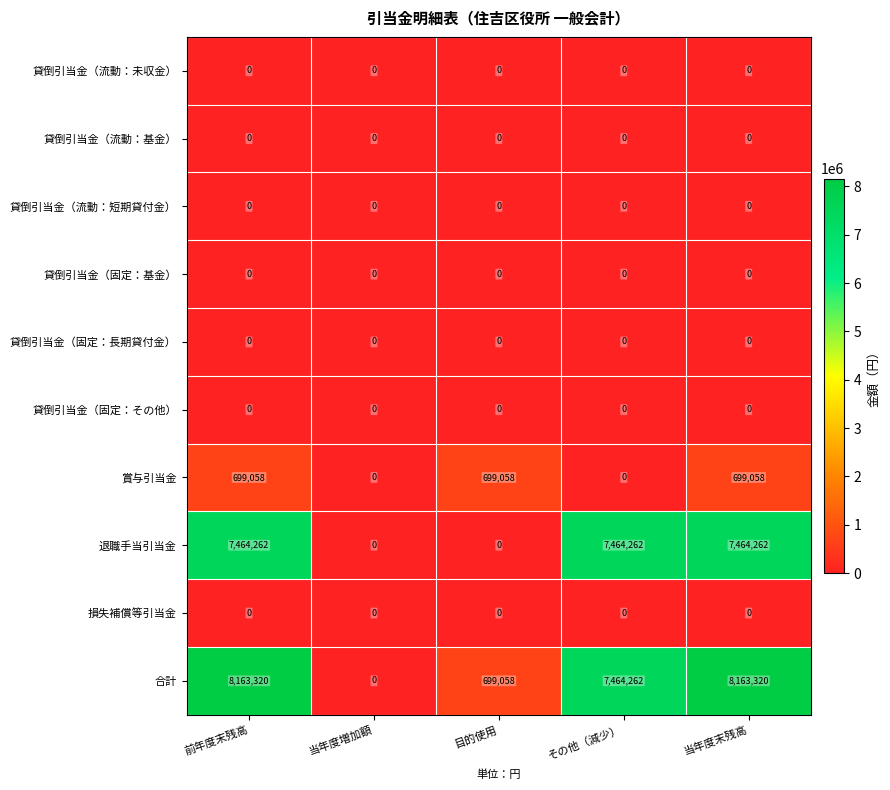

Which category has the lowest value in the 合計 series?

当年度増加額